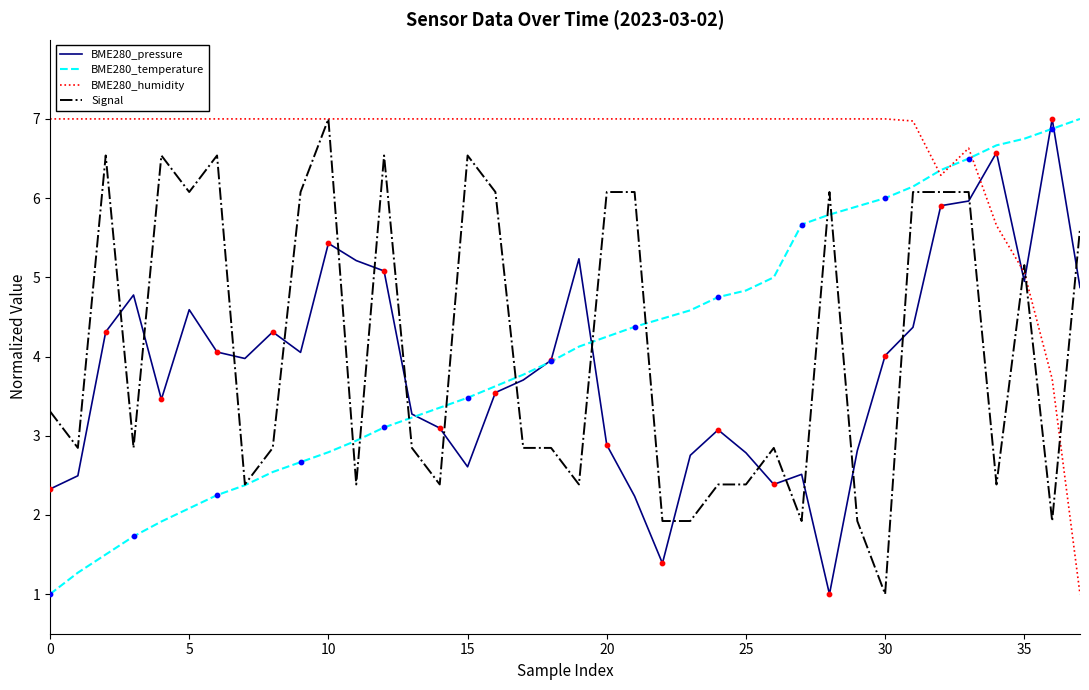

At how many categories does at least one series exceed 3?

38